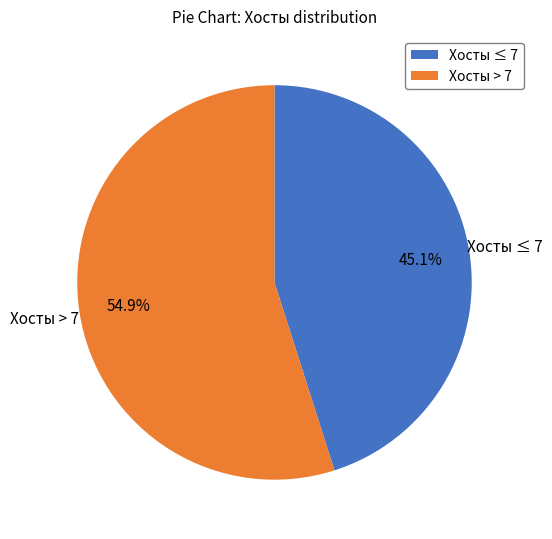

Rank the categories by value from highest to lowest.

Хосты > 7, Хосты ≤ 7